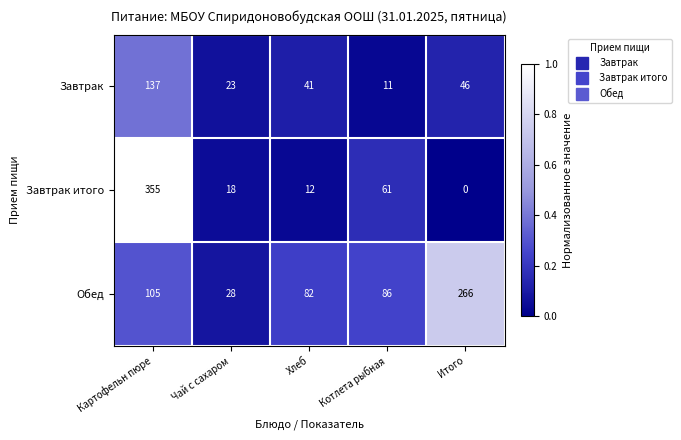

How many categories are shown in the chart?

5